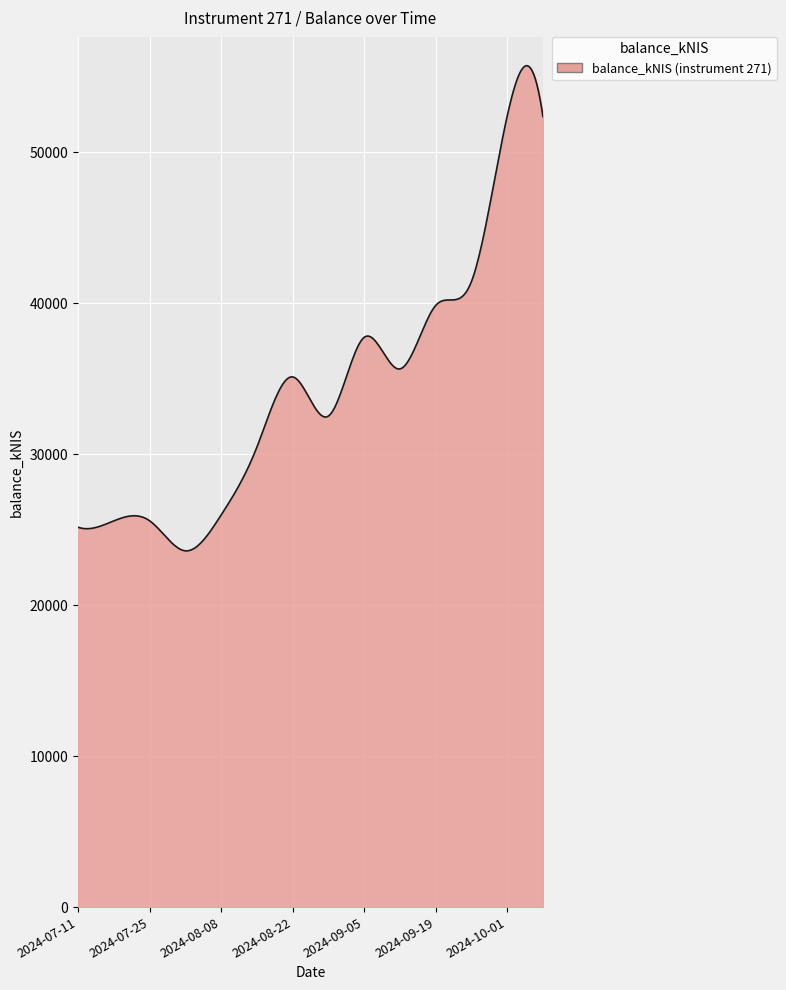

What is the difference between the maximum and minimum values?

32125.9